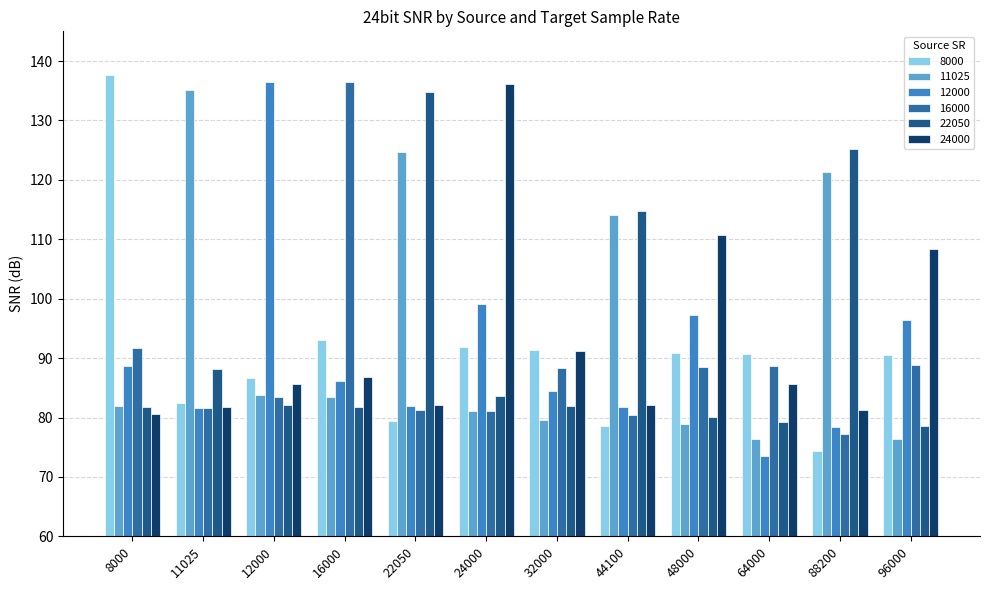

True or false: 8000 has a value of 79.5 at 22050.

True